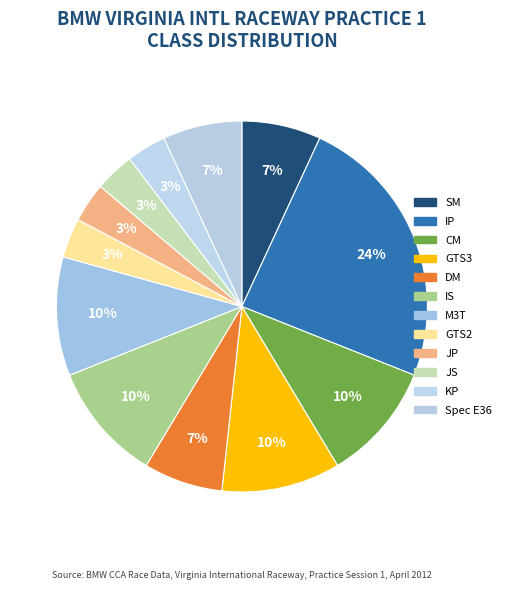

How many segments does this pie chart have?

12